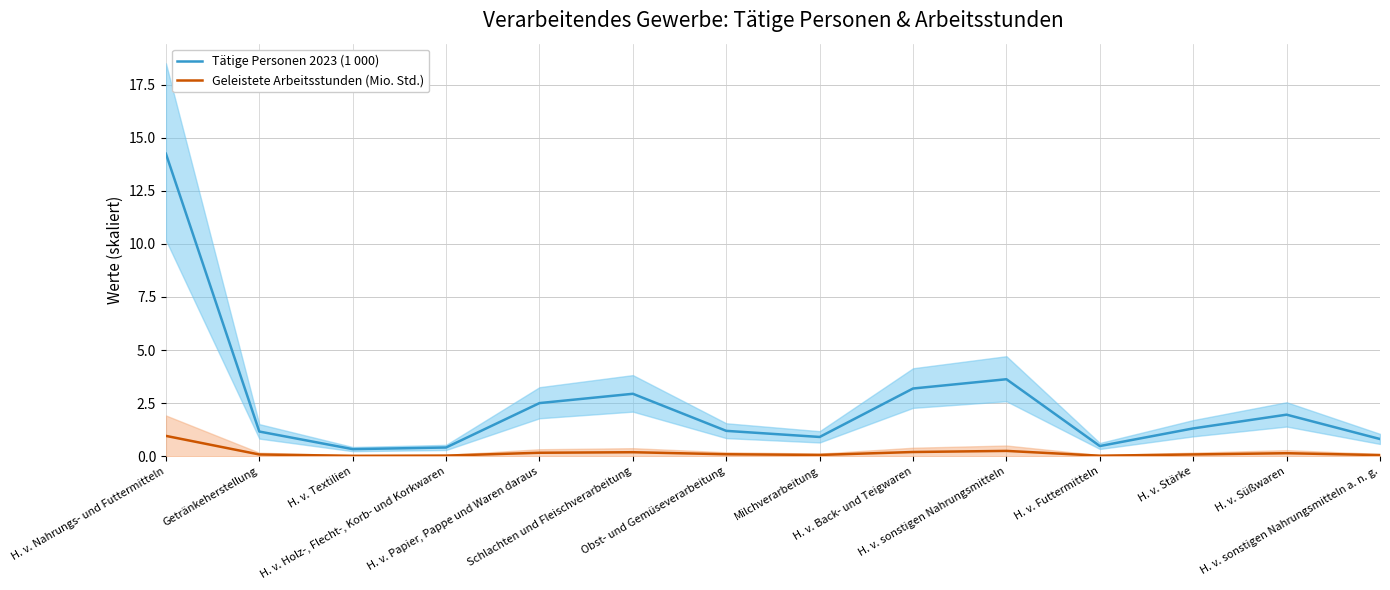

What position from the left is H. v. Textilien?

3